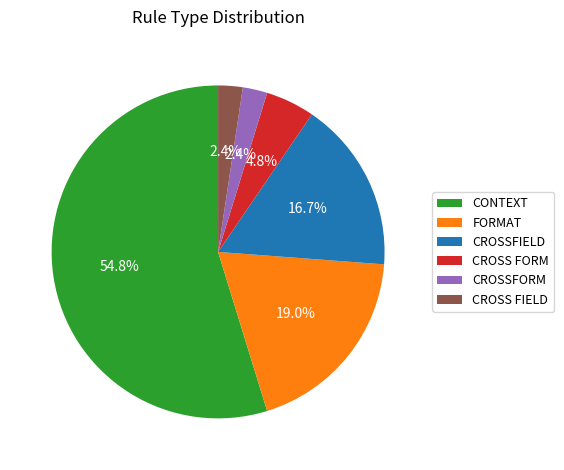

To the nearest percent, what percentage of the pie is CROSS FIELD?

2%